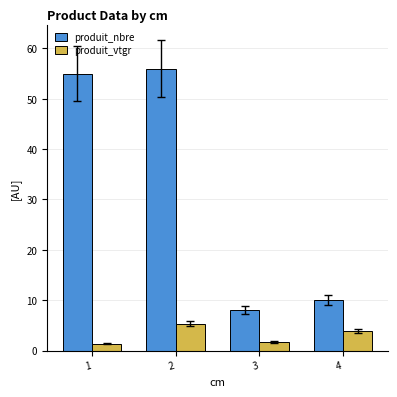

True or false: produit_nbre has a value of 10.0 at 4.

True